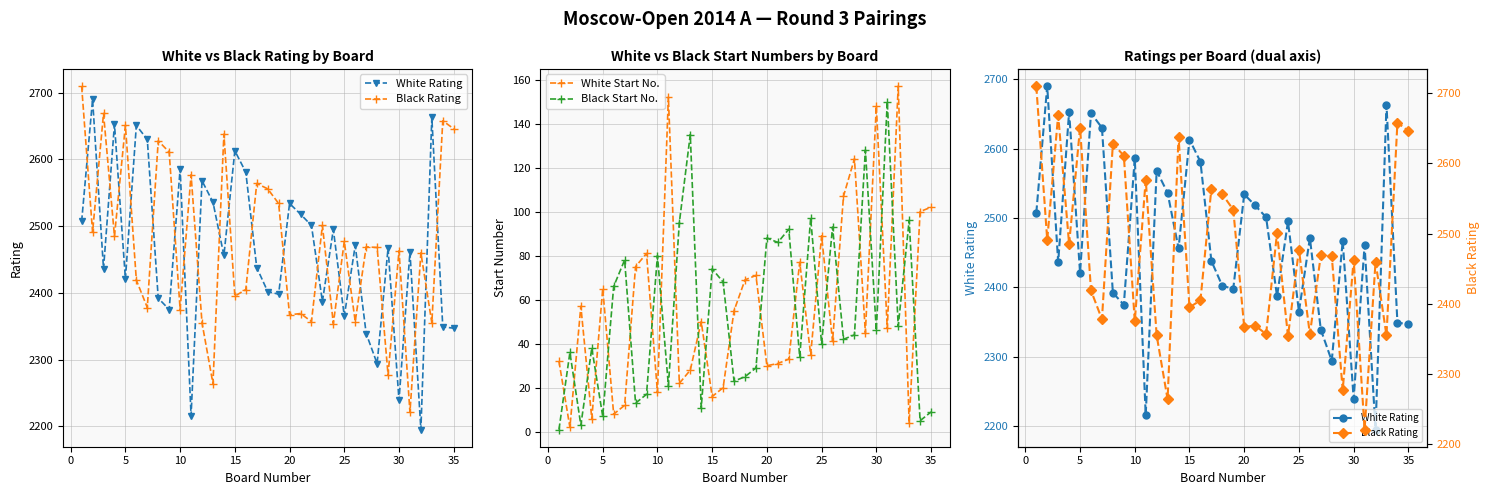

What is the maximum value shown in the chart?

2710